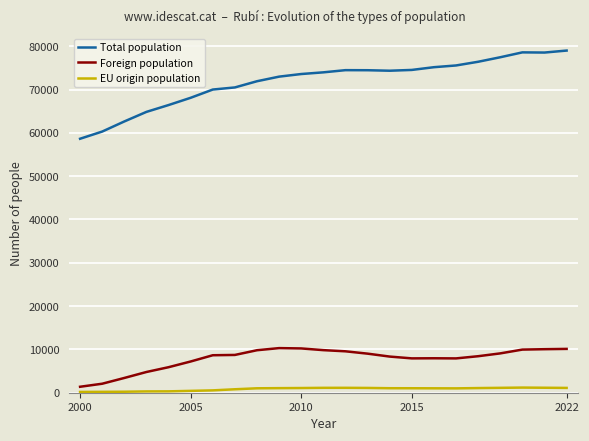

What is the minimum value for Total population?

58646